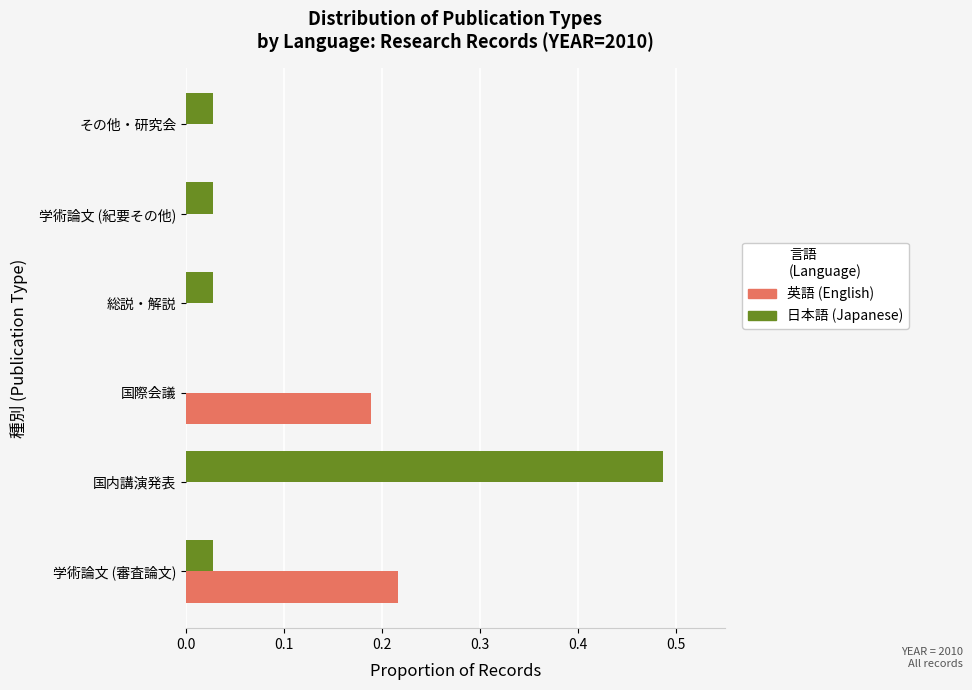

At which category does the chart reach its peak across all series?

国内講演発表